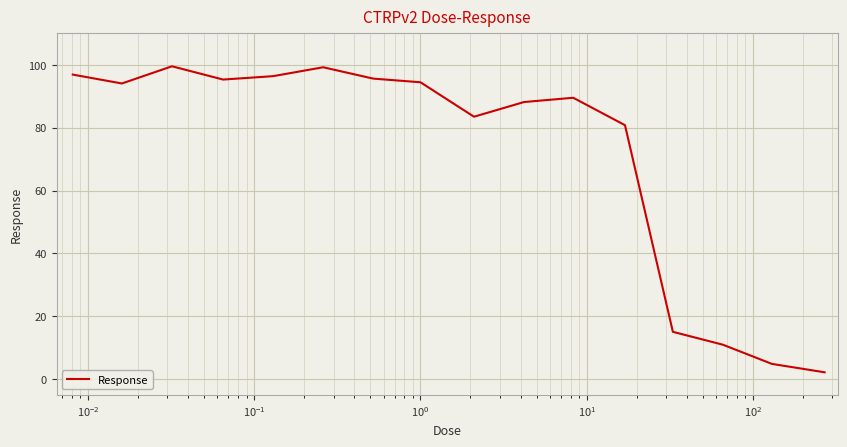

What is the difference between the maximum and minimum values?

97.3